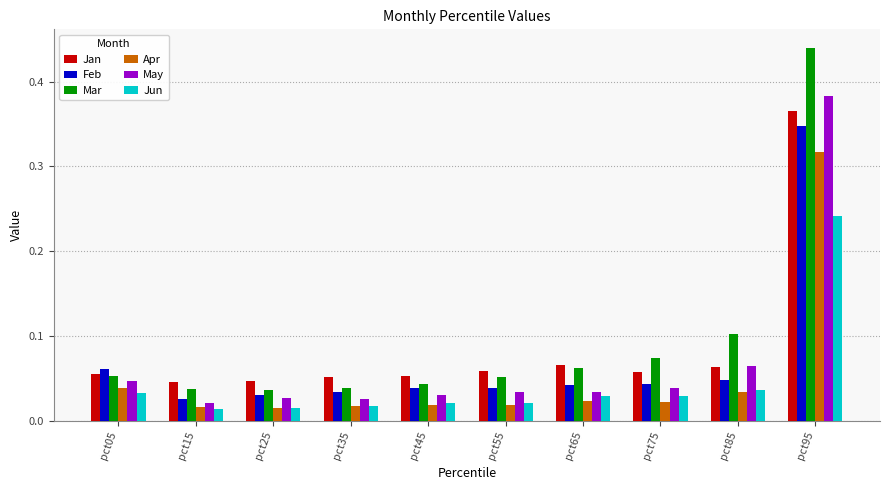

At how many categories does at least one series exceed 0?

10